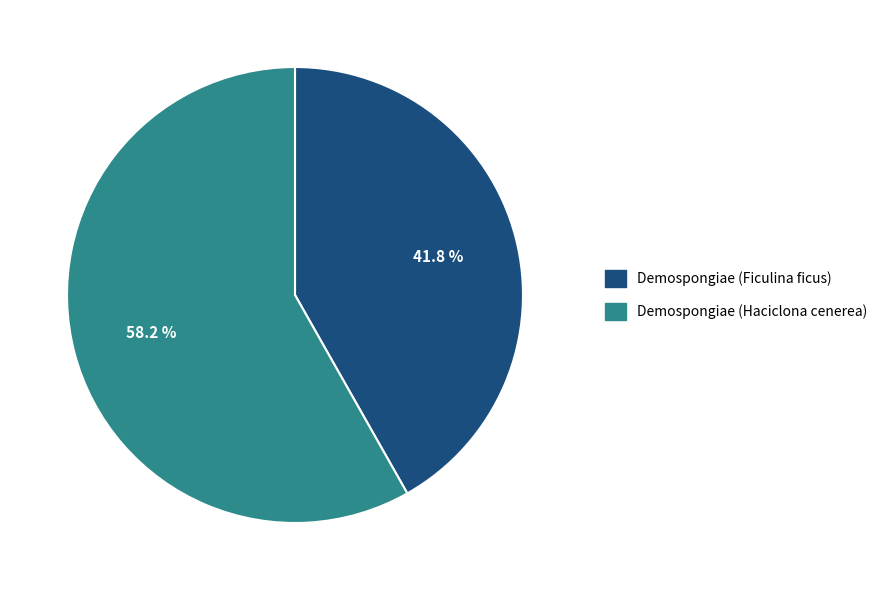

Combined, do Demospongiae (Ficulina ficus) and Demospongiae (Haciclona cenerea) account for over 50%?

Yes